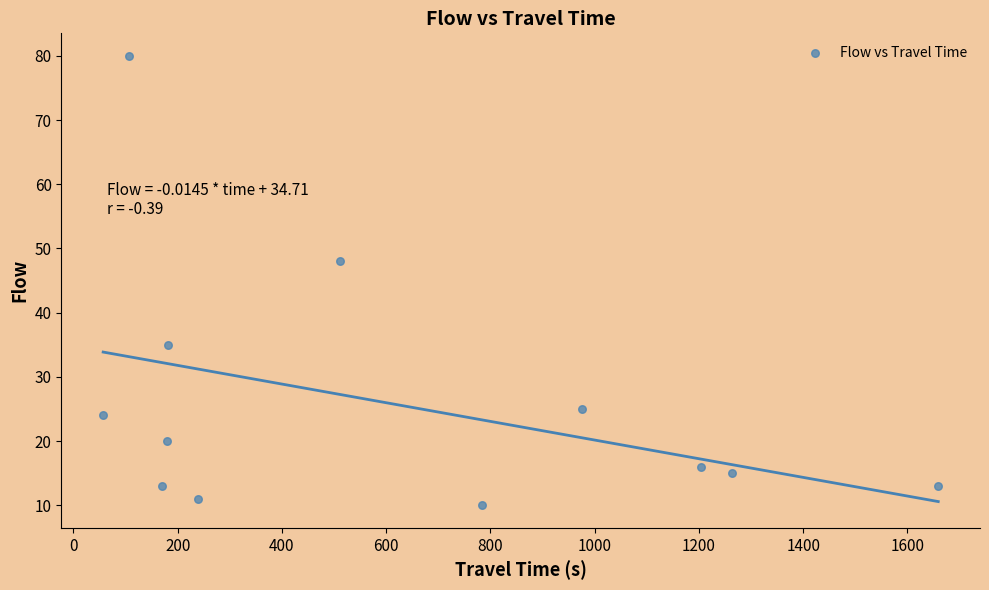

What Y value in the scatter plot is closest to 45?

48